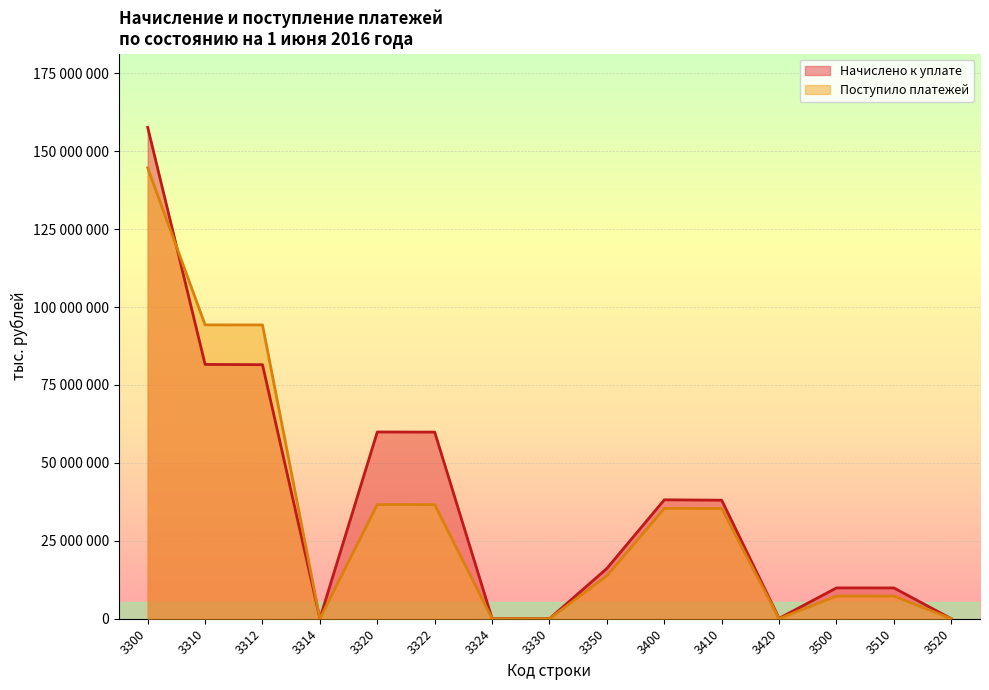

True or false: Начислено к уплате has a value of 59868345 at 3322.

True